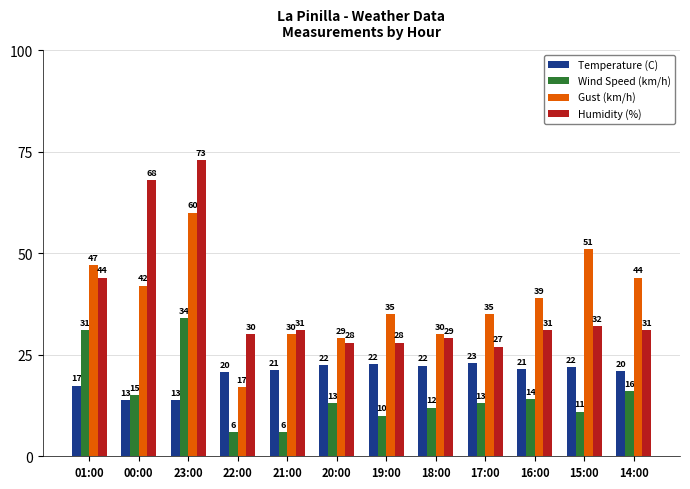

Which series changed the most between 00:00 and 18:00?

Humidity (%)